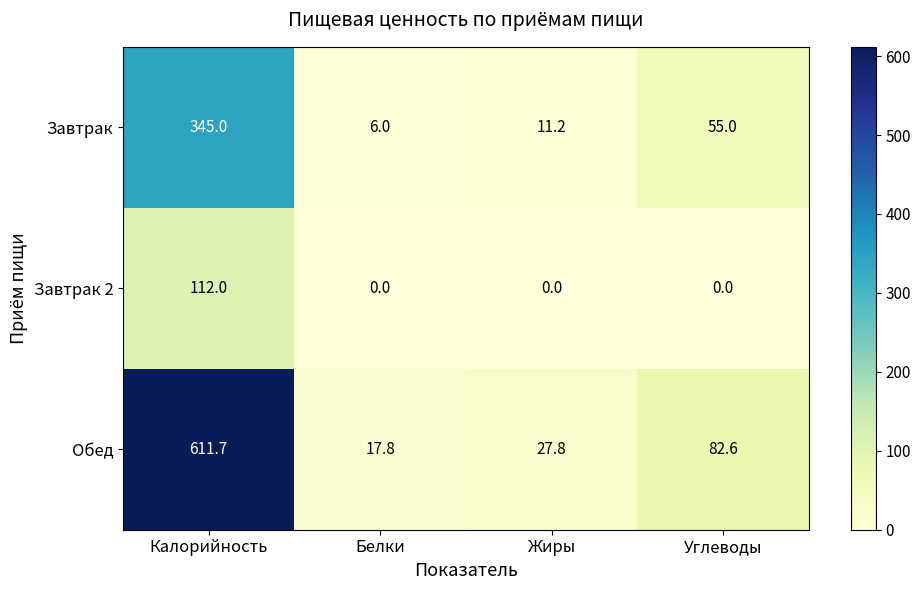

Which series has the widest spread of values?

Обед